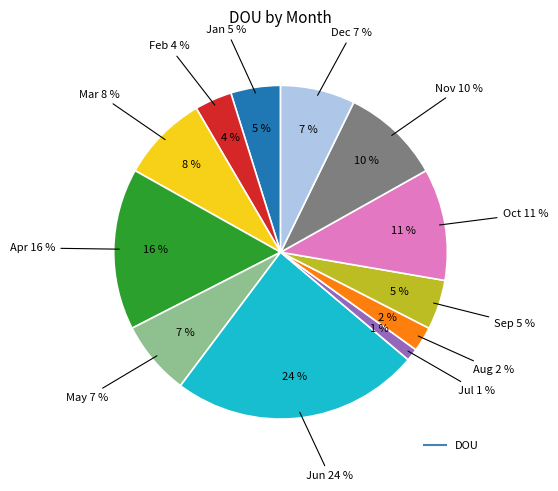

Rank the categories by value from highest to lowest.

Jun, Apr, Oct, Nov, Mar, May, Dec, Jan, Sep, Feb, Aug, Jul